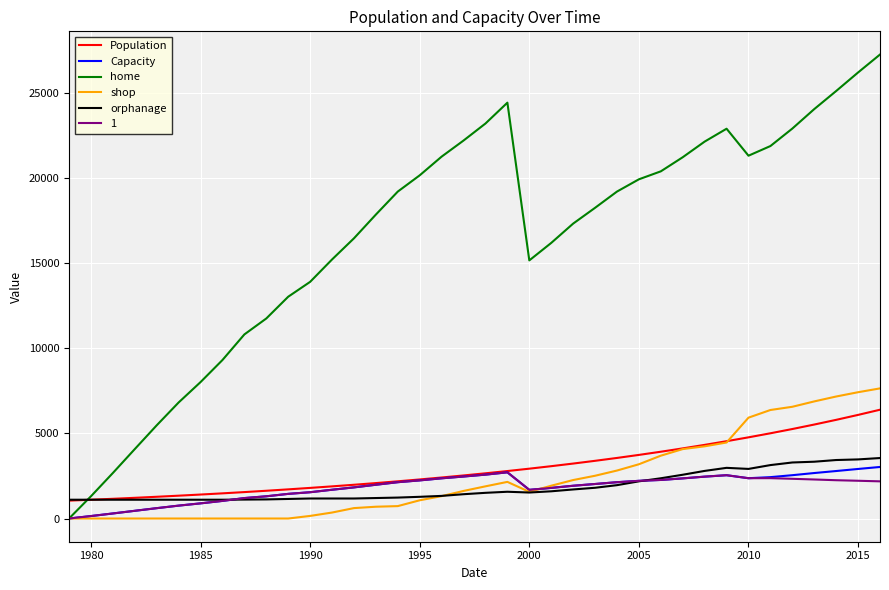

Which series has the largest total across all categories?

home